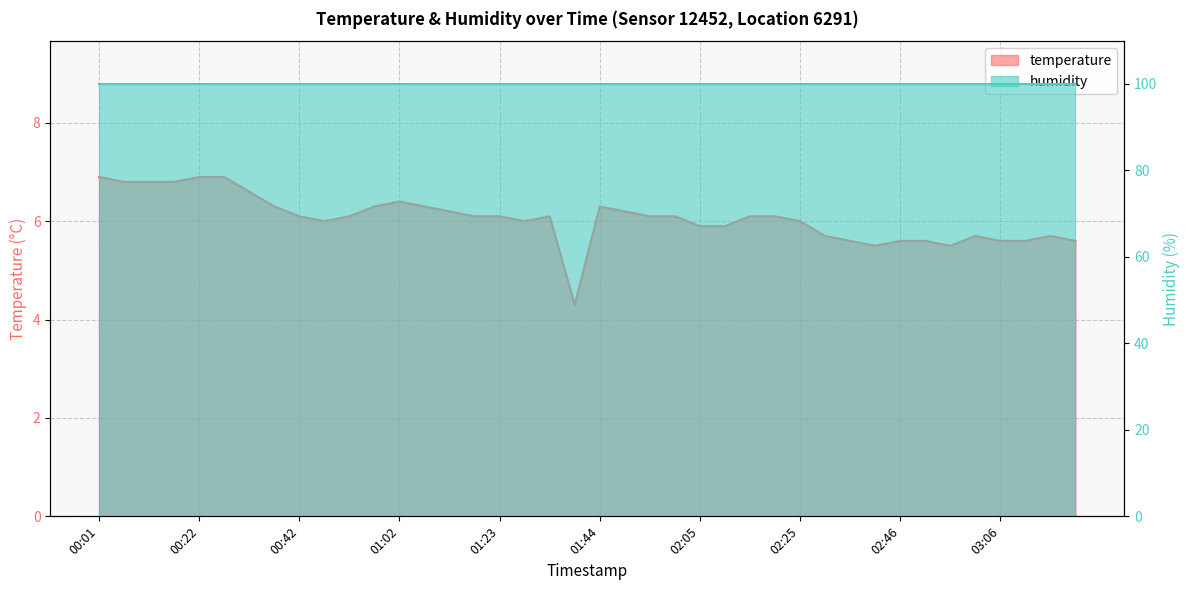

Reading right to left, extract all data points from this chart.

5.6	5.7	5.6	5.6	5.7	5.5	5.6	5.6	5.5	5.6	5.7	6.0	6.1	6.1	5.9	5.9	6.1	6.1	6.2	6.3	4.3	6.1	6.0	6.1	6.1	6.2	6.3	6.4	6.3	6.1	6.0	6.1	6.3	6.6	6.9	6.9	6.8	6.8	6.8	6.9